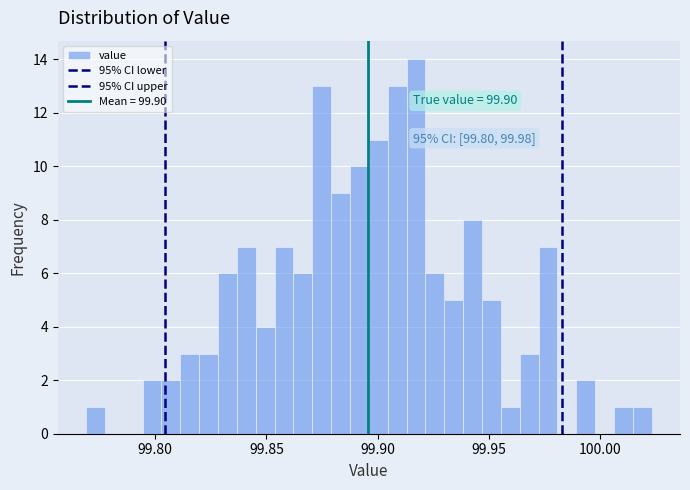

Read against the x-axis, roughly where is the centre of the tallest bar?

99.915